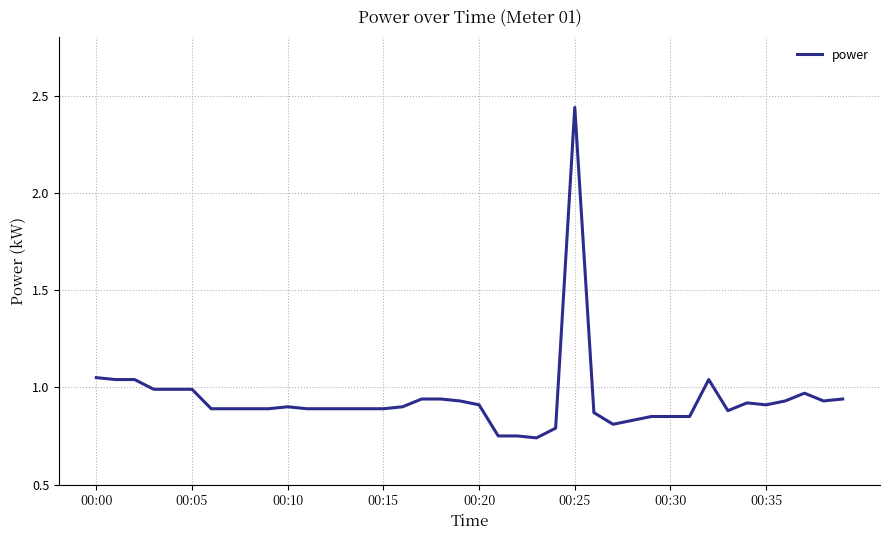

What is the value of the 17th point from the left?

0.9